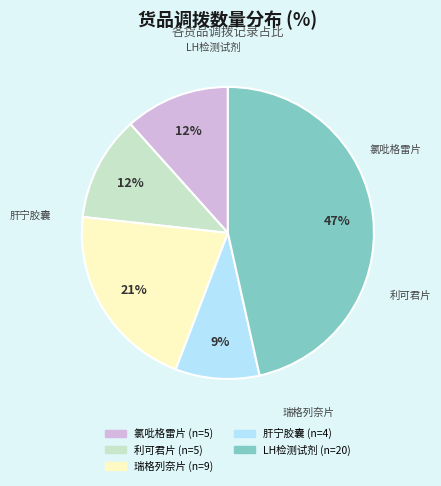

Does any single category account for the majority?

No